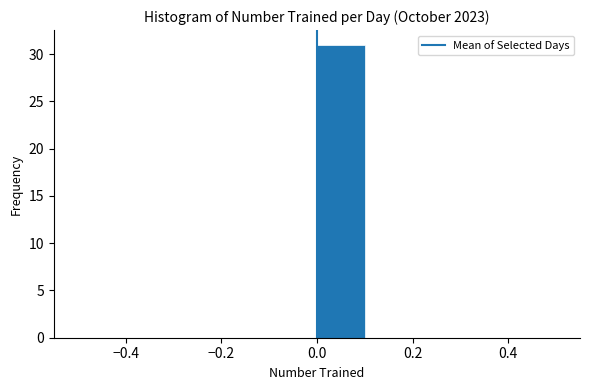

Reading left to right, list every bar in this chart as the range it spans on the x-axis followed by its height. The values are not printed on the chart, so give them approximately, as read against the axis.

-0.5 to -0.4: 0
-0.4 to -0.3: 0
-0.3 to -0.2: 0
-0.2 to -0.1: 0
-0.1 to 0.0: 0
0.0 to 0.1: 31
0.1 to 0.2: 0
0.2 to 0.3: 0
0.3 to 0.4: 0
0.4 to 0.5: 0